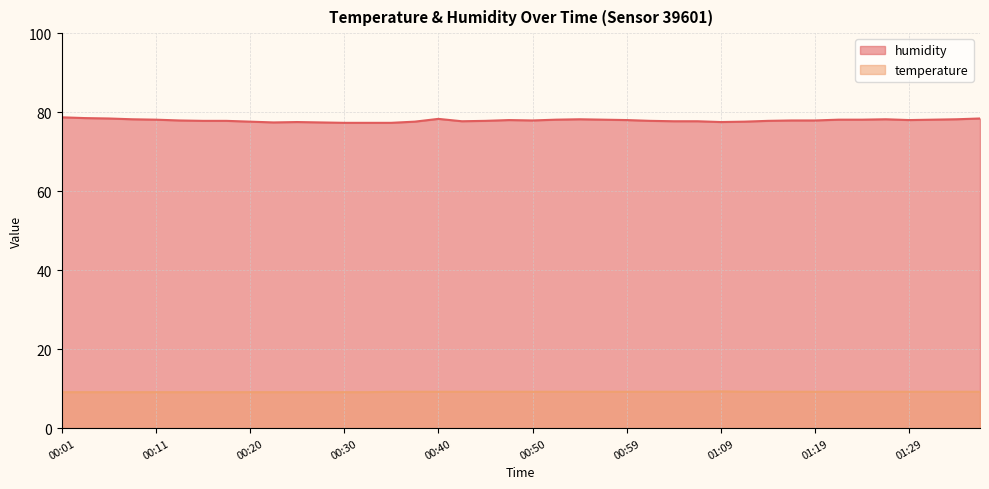

Reading left to right, extract all data points from this chart.

humidity: 78.7	78.5	78.4	78.2	78.1	77.9	77.8	77.8	77.6	77.4	77.5	77.4	77.3	77.3	77.3	77.6	78.3	77.7	77.8	78.0	77.9	78.1	78.2	78.1	78.0	77.8	77.7	77.7	77.5	77.6	77.8	77.9	77.9	78.1	78.1	78.2	78.0	78.1	78.2	78.4
temperature: 9.1	9.1	9.1	9.1	9.1	9.1	9.1	9.1	9.1	9.1	9.1	9.1	9.1	9.1	9.2	9.2	9.2	9.2	9.2	9.2	9.2	9.2	9.2	9.2	9.2	9.2	9.2	9.2	9.3	9.2	9.2	9.2	9.2	9.2	9.2	9.2	9.2	9.2	9.2	9.2